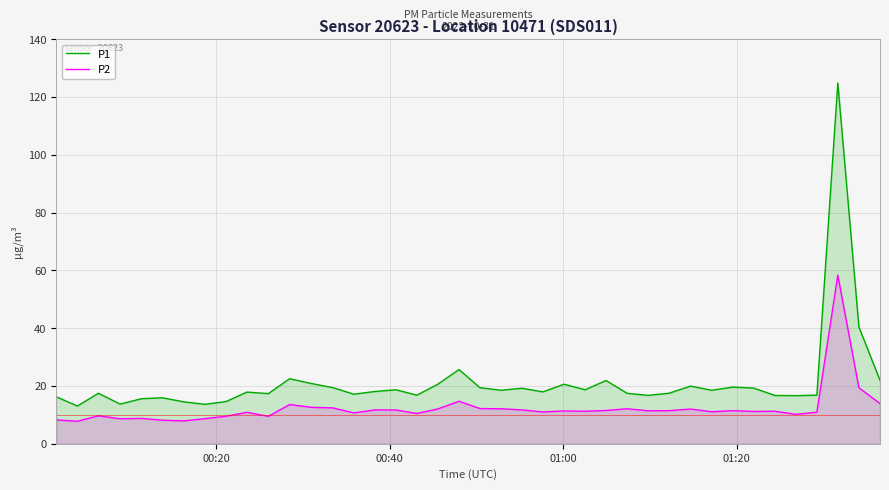

Which series has the largest range (max minus min)?

P1